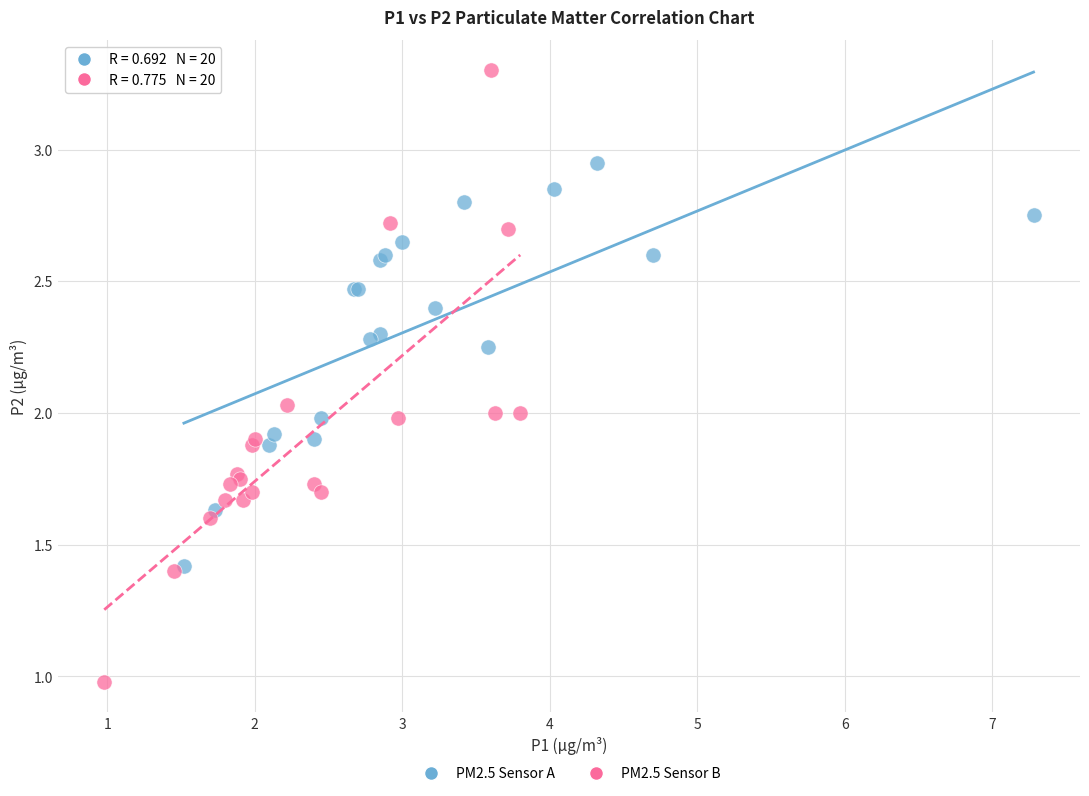

Which series has the largest Y range (max minus min)?

PM2.5 Sensor B